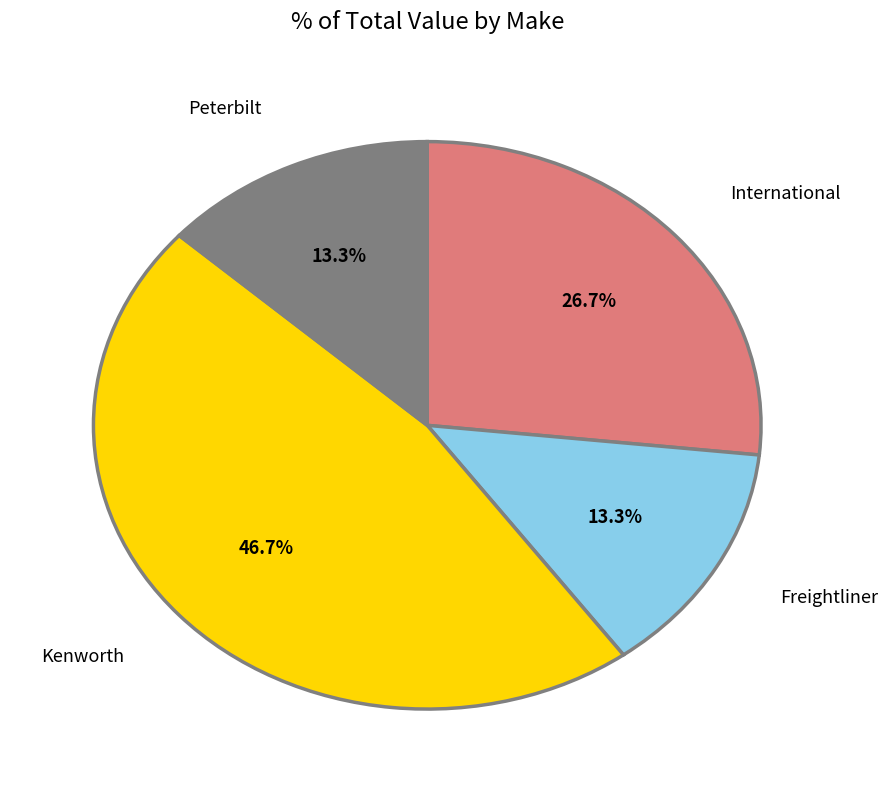

Is there a majority slice in this chart?

No